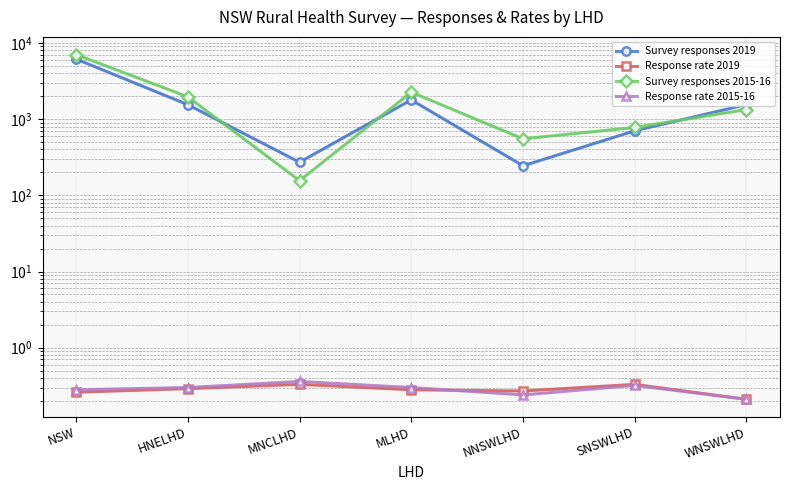

Reading left to right, list all the values displayed in this chart.

Survey responses 2019: 6156.0	1548.0	272.0	1790.0	244.0	703.0	1552.0
Response rate 2019: 0.3	0.3	0.3	0.3	0.3	0.3	0.2
Survey responses 2015-16: 7043.0	1964.0	156.0	2258.0	551.0	779.0	1335.0
Response rate 2015-16: 0.3	0.3	0.4	0.3	0.2	0.3	0.2